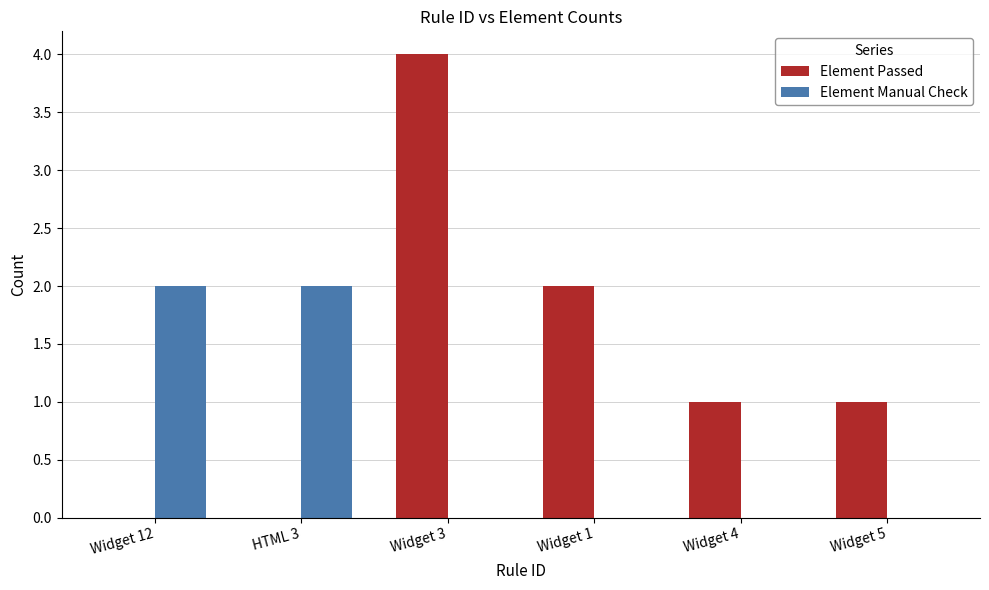

What is the spread (max minus min) of values at Widget 1?

2